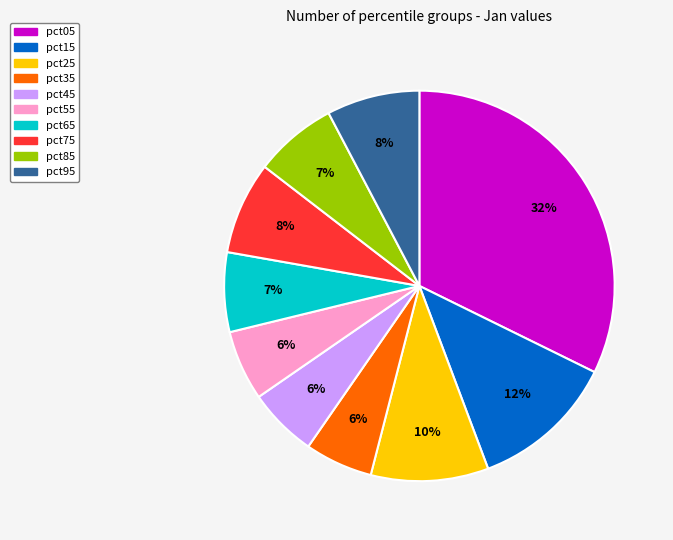

Combined, do pct45 and pct95 account for over 50%?

No